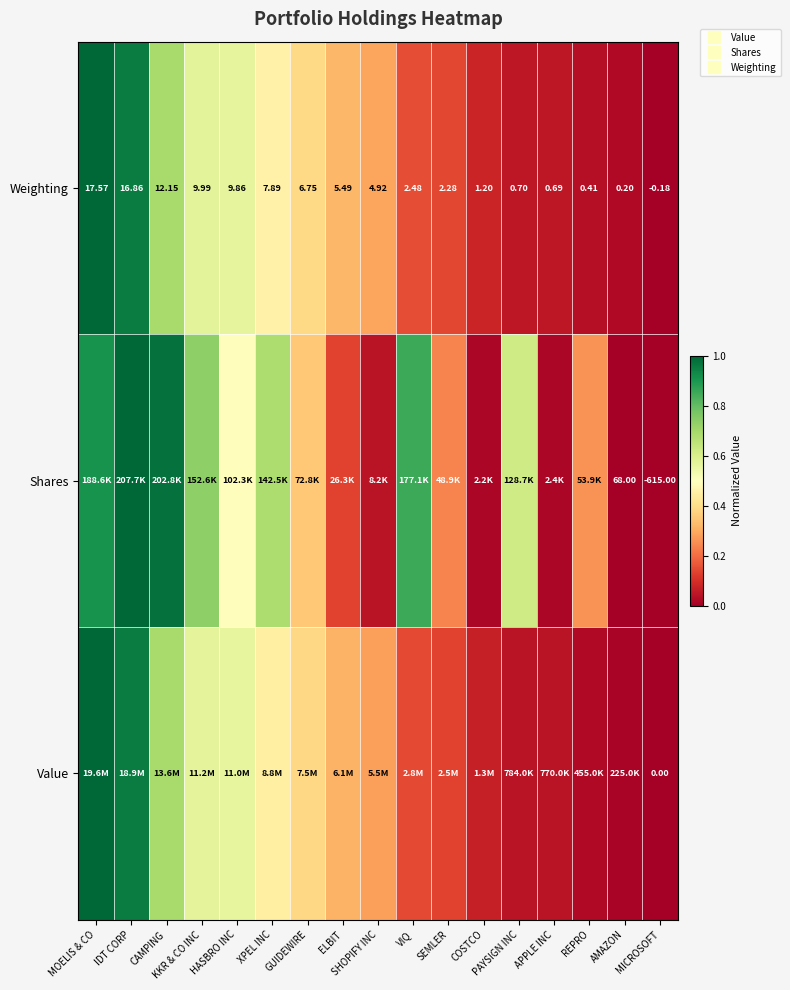

Is the value of Shares at KKR & CO INC greater than the value of Weighting at GUIDEWIRE?

Yes